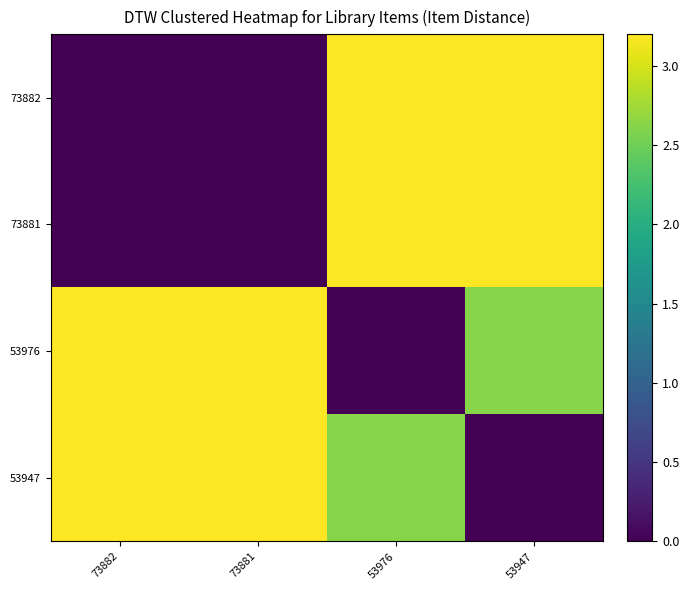

What is the total value across all series at 53947?

9.0